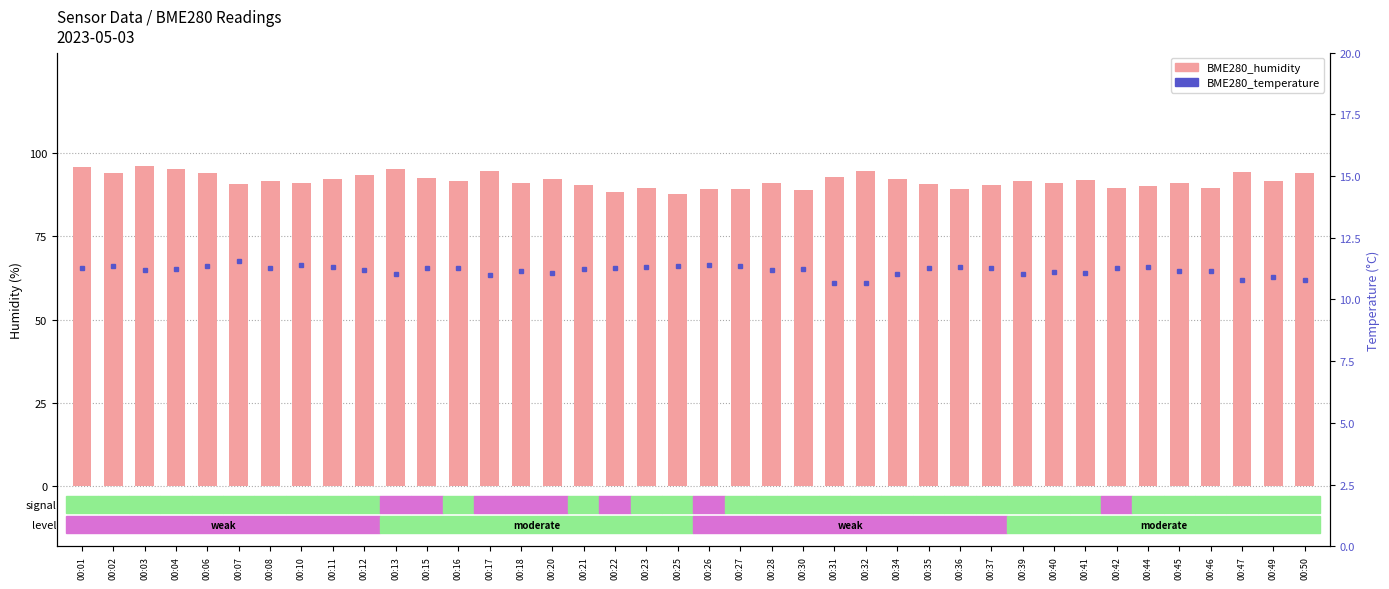

List the series in order of their overall mean, highest first.

BME280_humidity, BME280_temperature